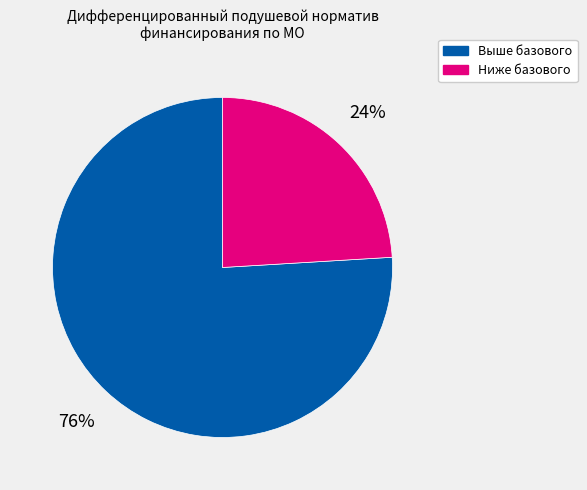

Between Ниже базового and Выше базового, which is larger?

Выше базового